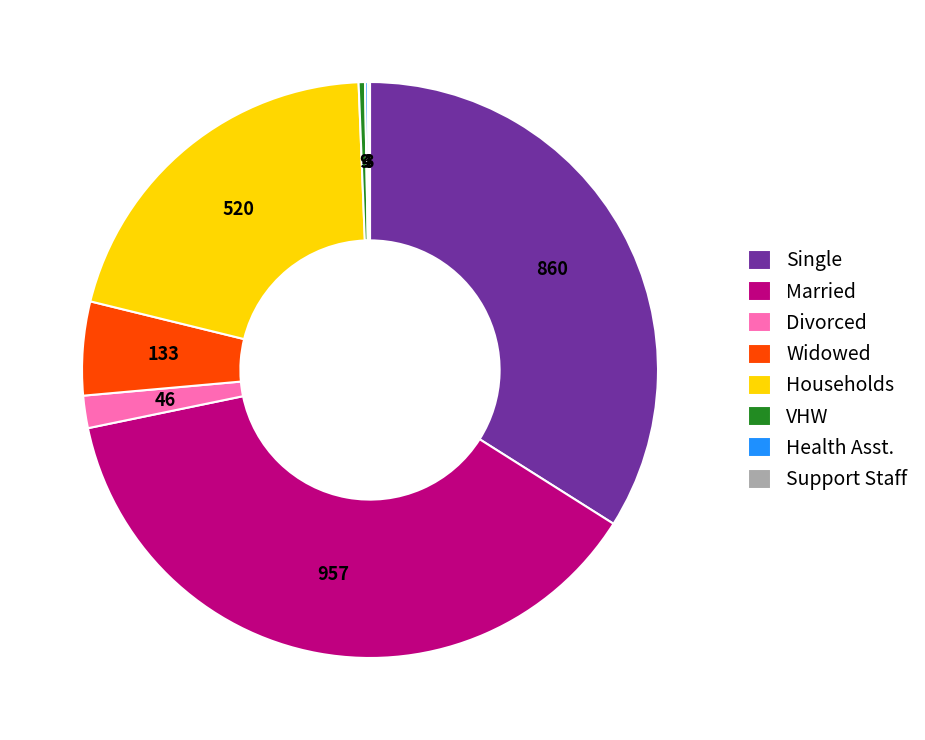

Does Married account for over 50% of the chart?

No